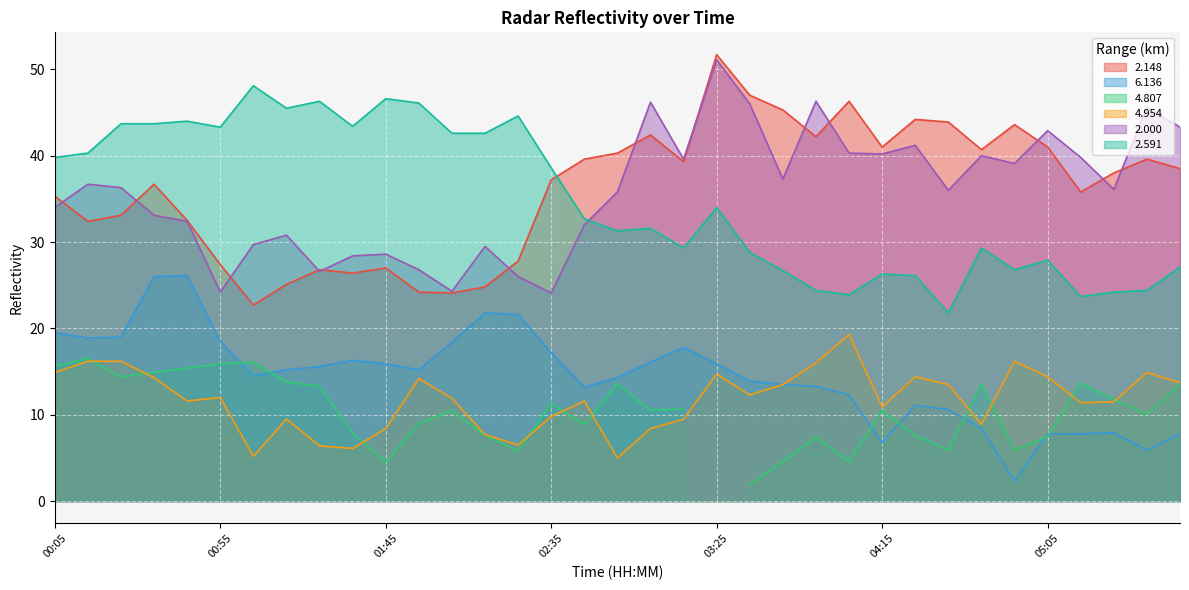

What is the minimum value for 4.954?

5.0